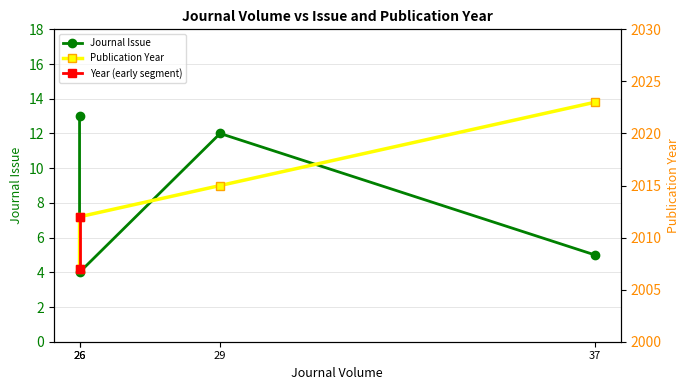

True or false: Journal Issue has a value of 3 at 26.

False